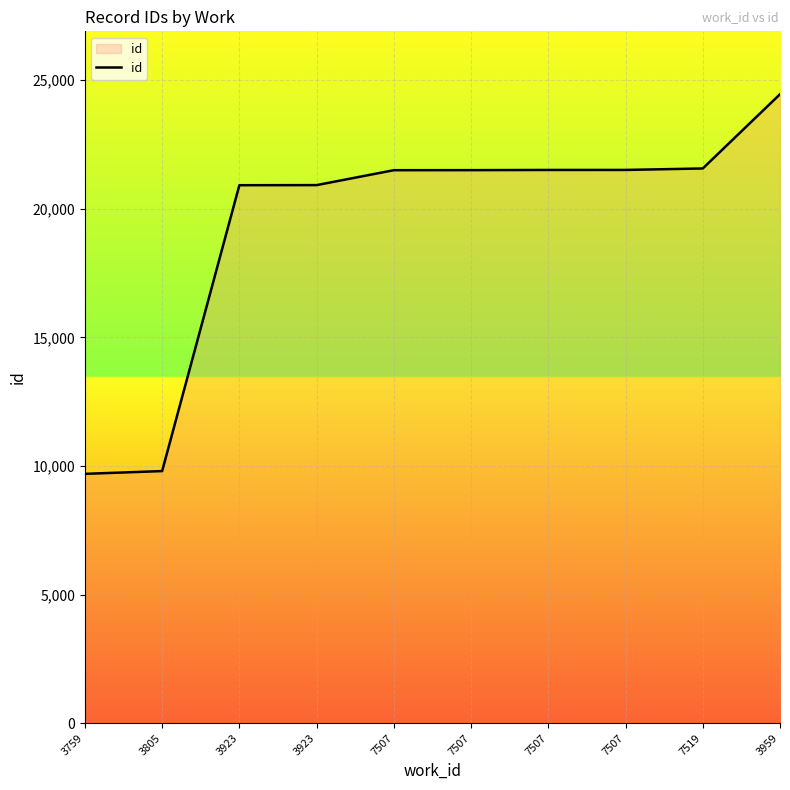

Rank the categories by value from lowest to highest.

3759, 3805, 3923, 3923, 7507, 7507, 7507, 7507, 7519, 3959